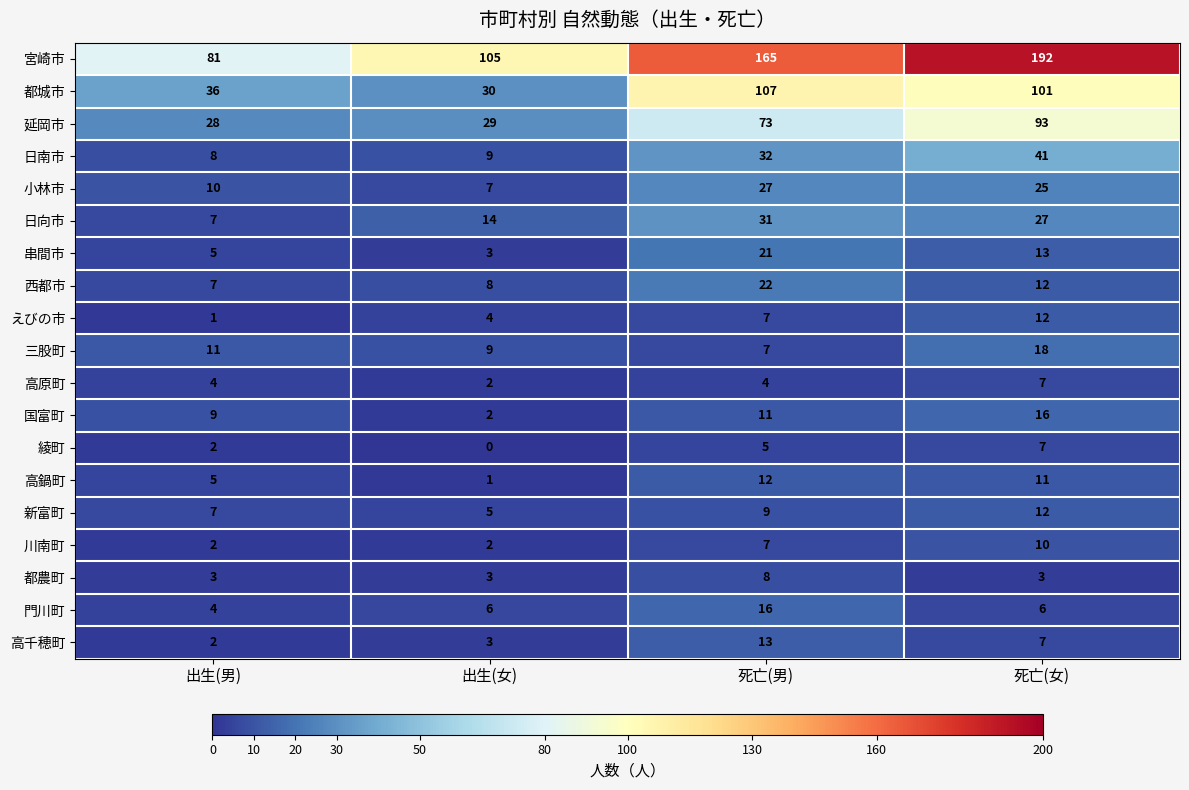

Count the number of data series in this chart.

19